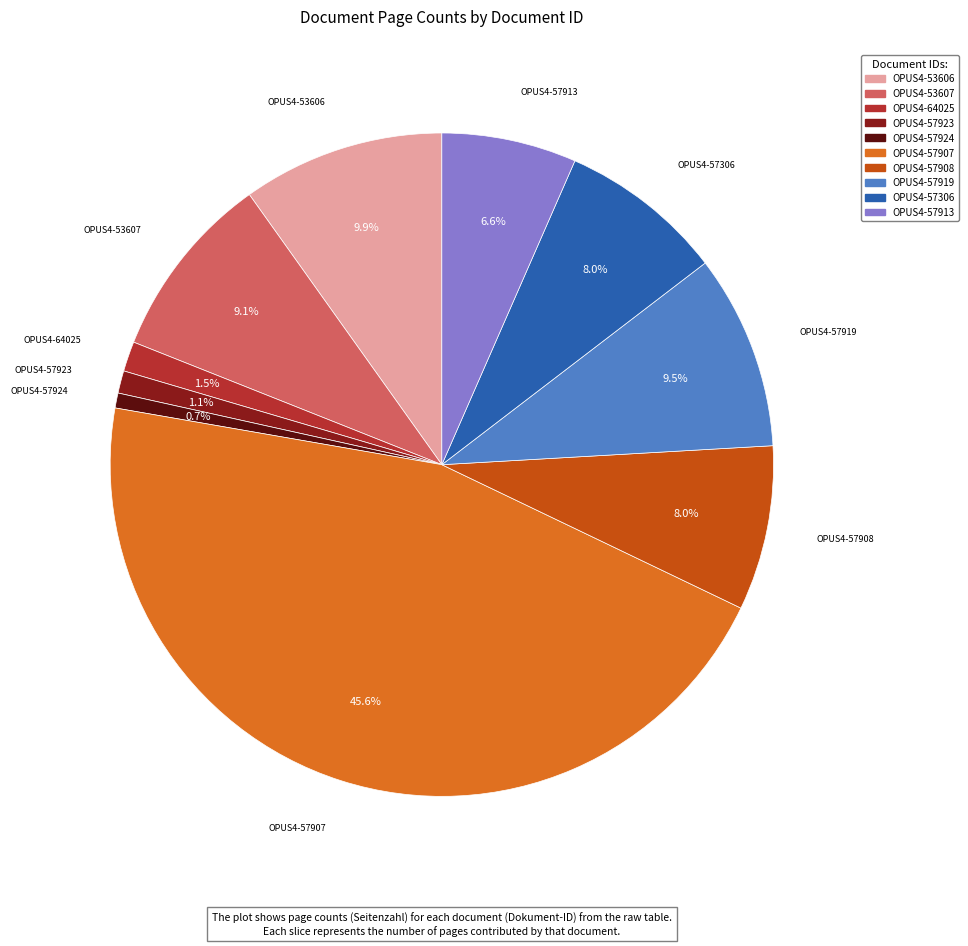

How many slices are in this pie chart?

10